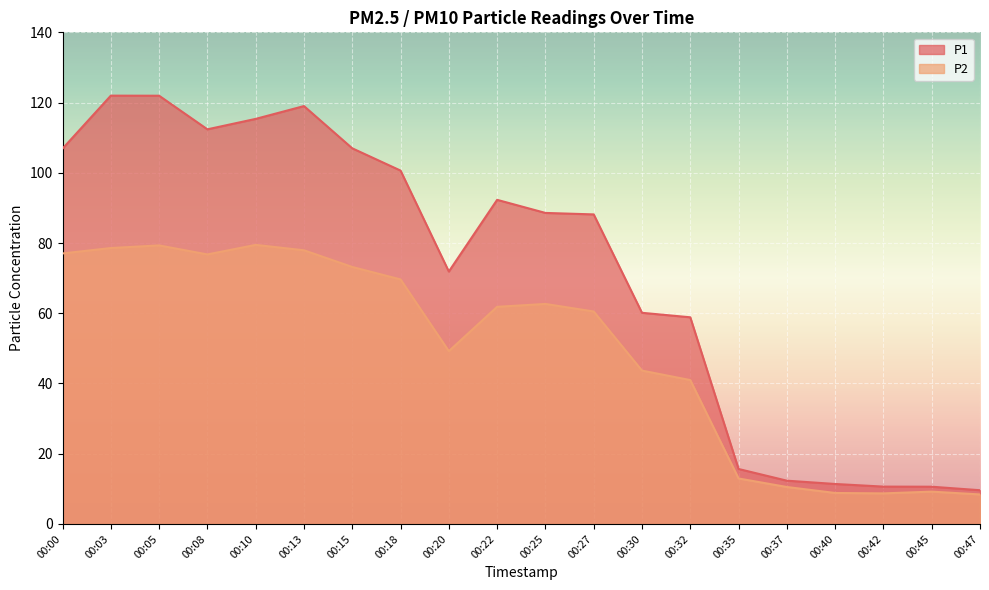

Is the value of P1 at 00:05 greater than the value of P2 at 00:18?

Yes